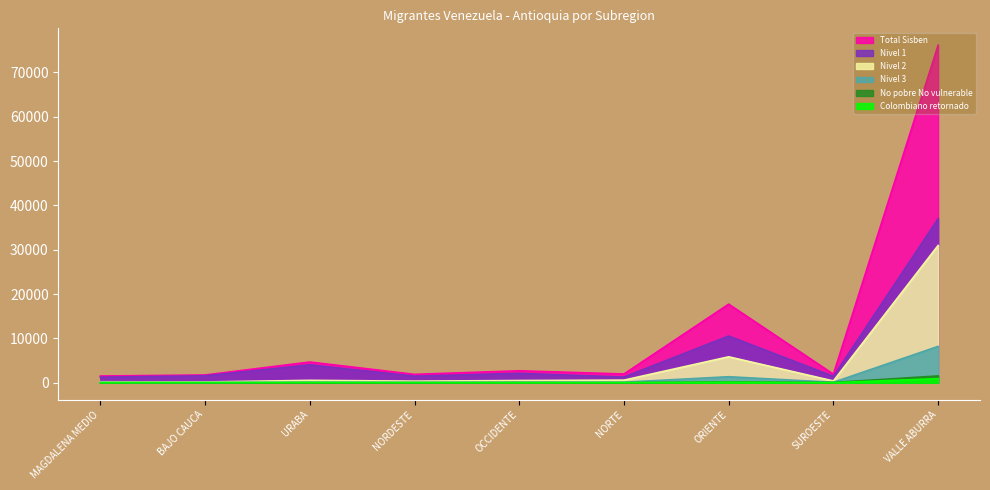

What are all the series names shown in the legend?

Total Sisben, Nivel 1, Nivel 2, Nivel 3, No pobre No vulnerable, Colombiano retornado